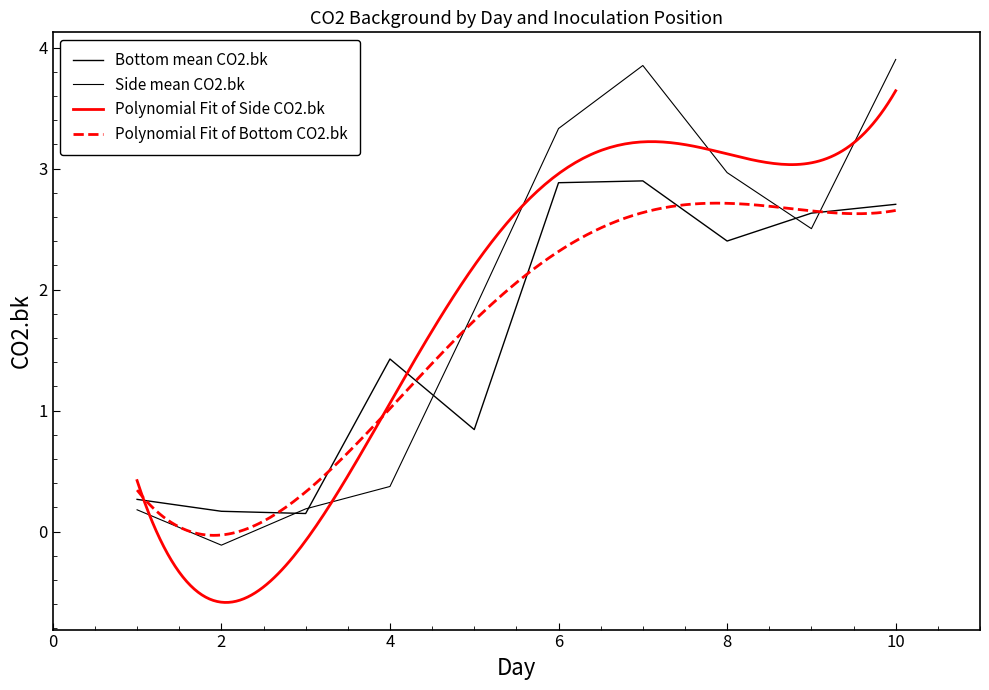

What is the value of the Bottom mean CO2.bk point at the 10th from the left?

2.7